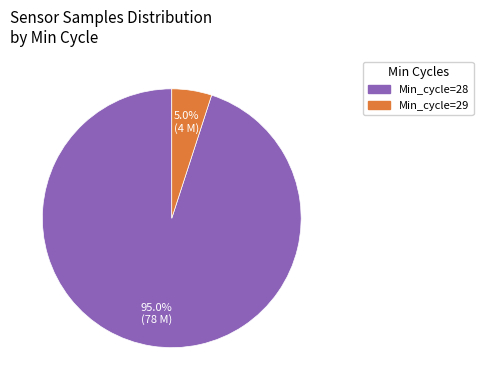

Is there any slice that represents more than half of the pie?

Yes